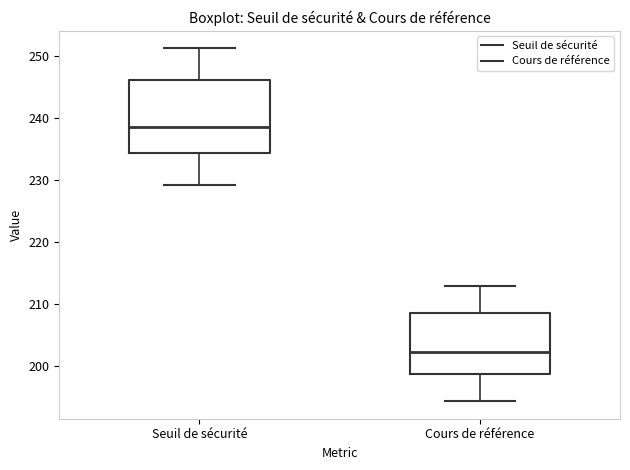

Where does the upper whisker of the box for Cours de référence end on the y-axis? The values are not printed on the chart, so give them approximately, as read against the axis.

213